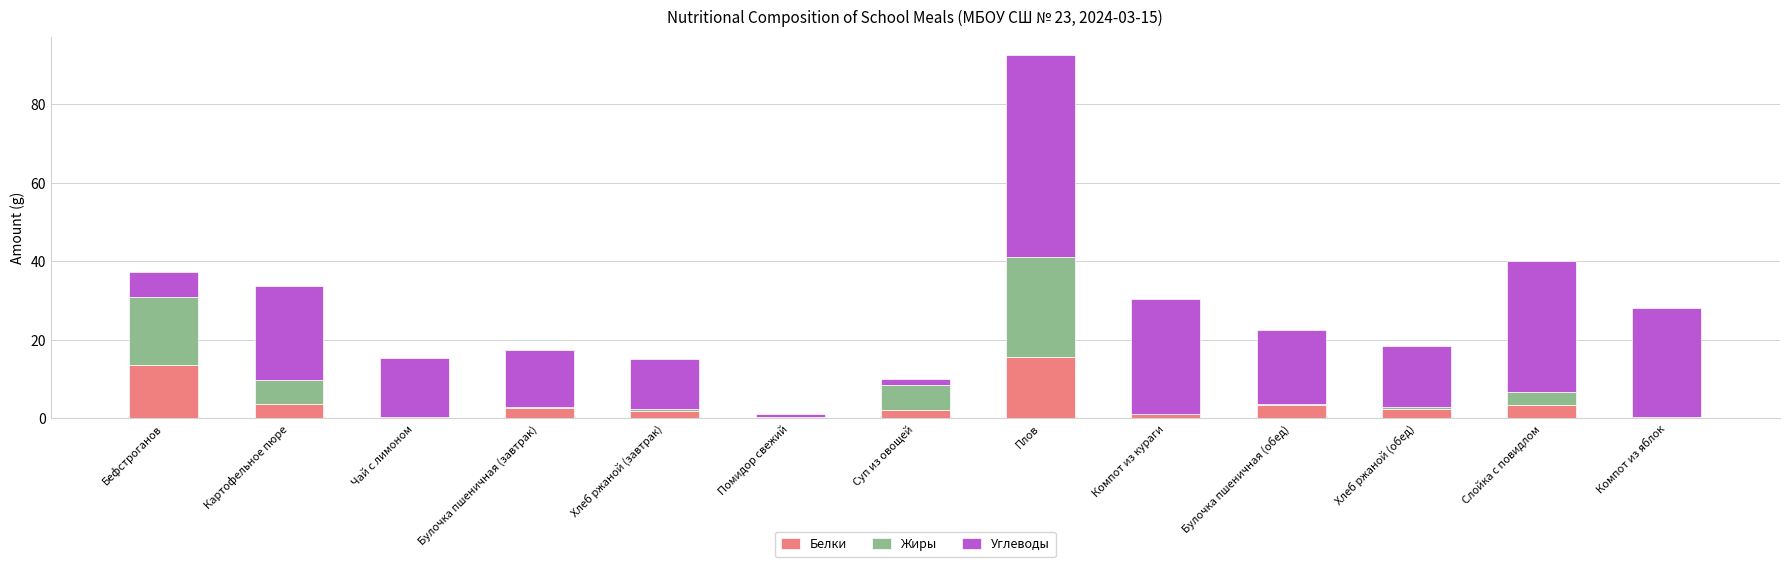

What are all the series names shown in the legend?

Белки, Жиры, Углеводы